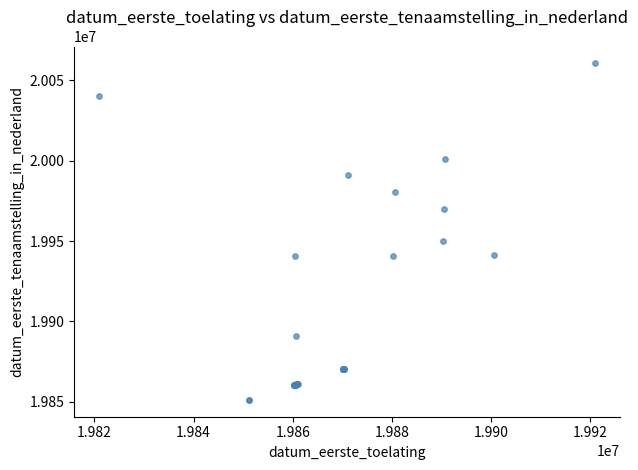

What Y value in the scatter plot is closest to 19955866?

19950117